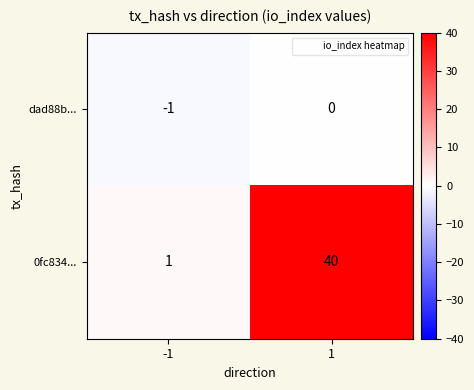

The 0fc834... series shows 40 at 1. True or false?

True